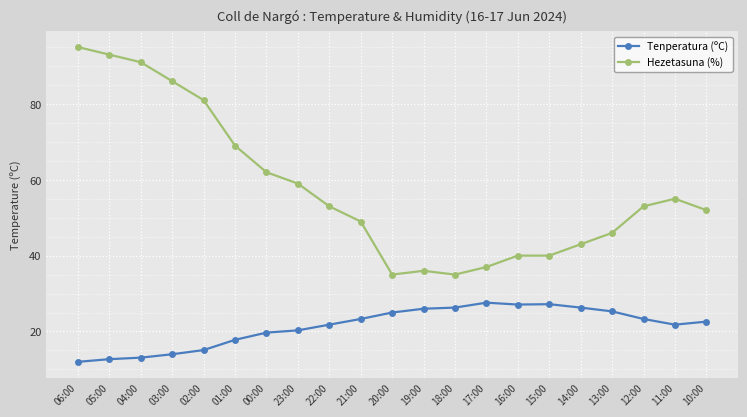

List the series in order of their overall mean, lowest first.

Tenperatura (ºC), Hezetasuna (%)